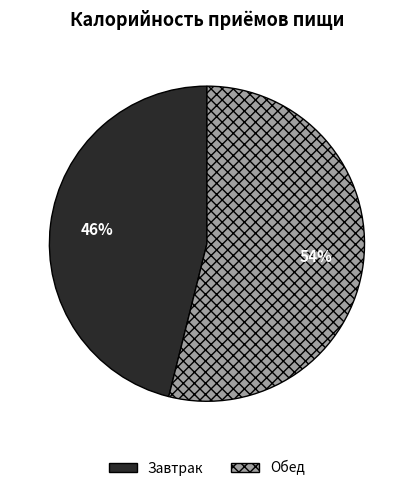

How many segments does this pie chart have?

2